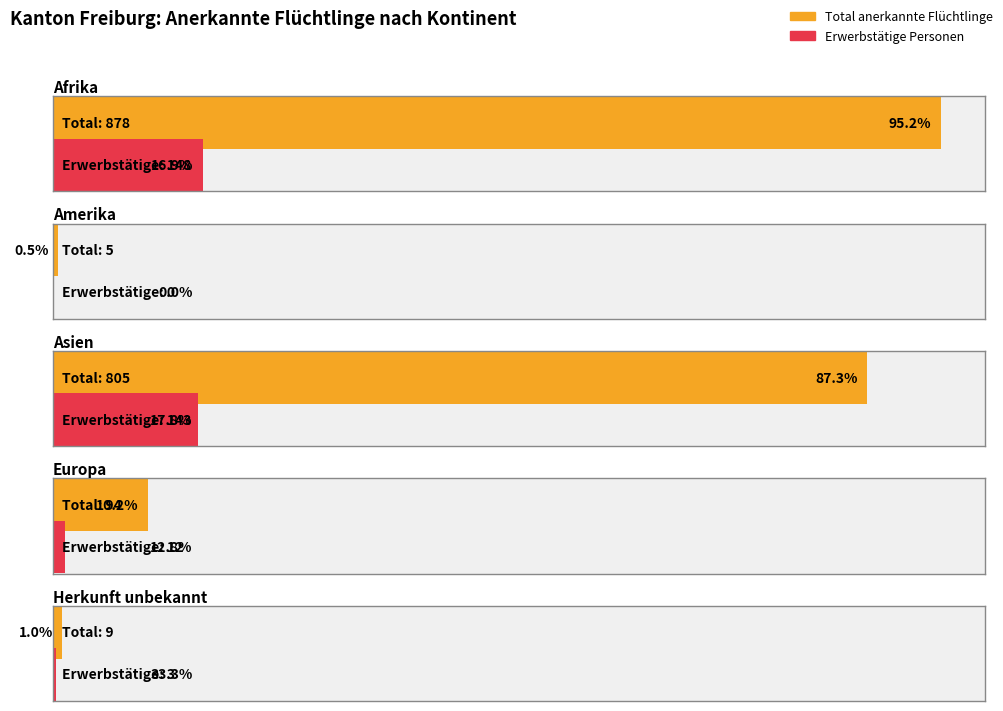

How many groups of bars are there?

5